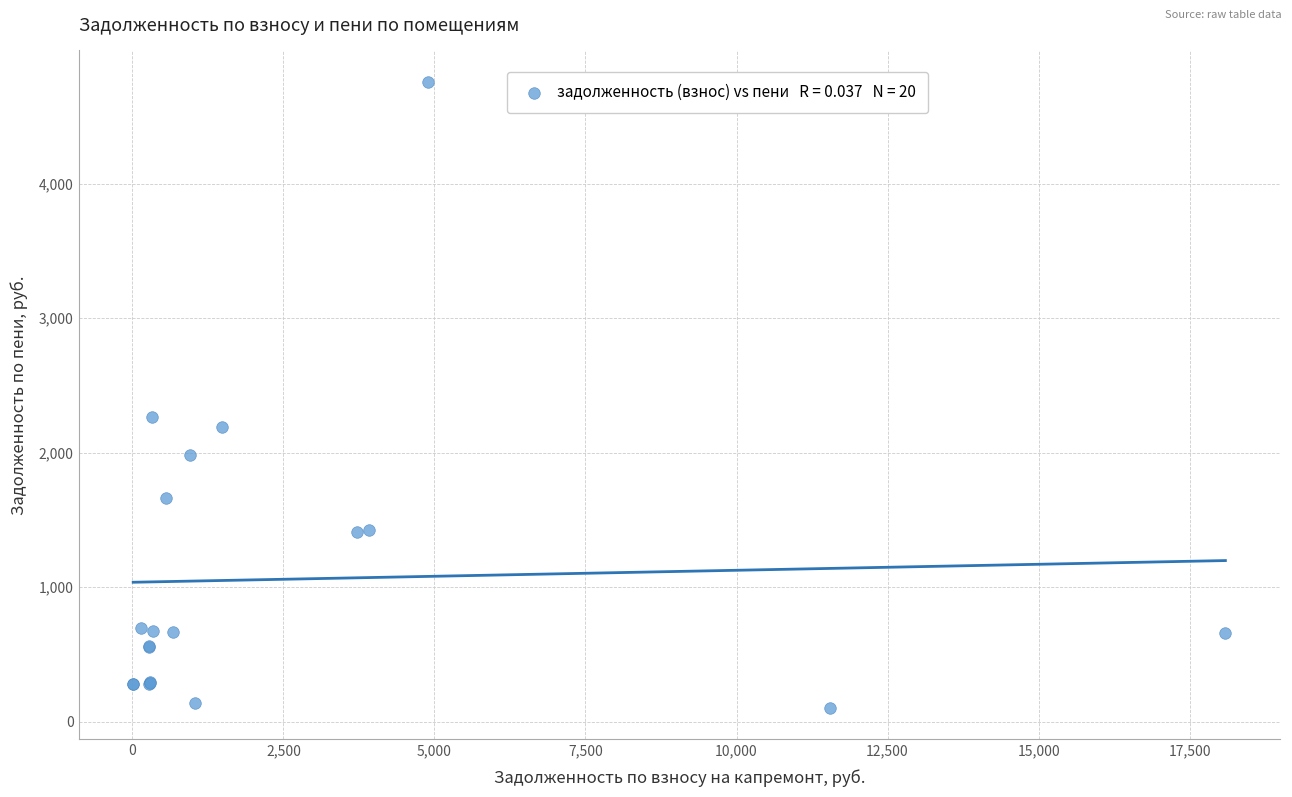

What Y value in the scatter plot is closest to 2429?

2262.3